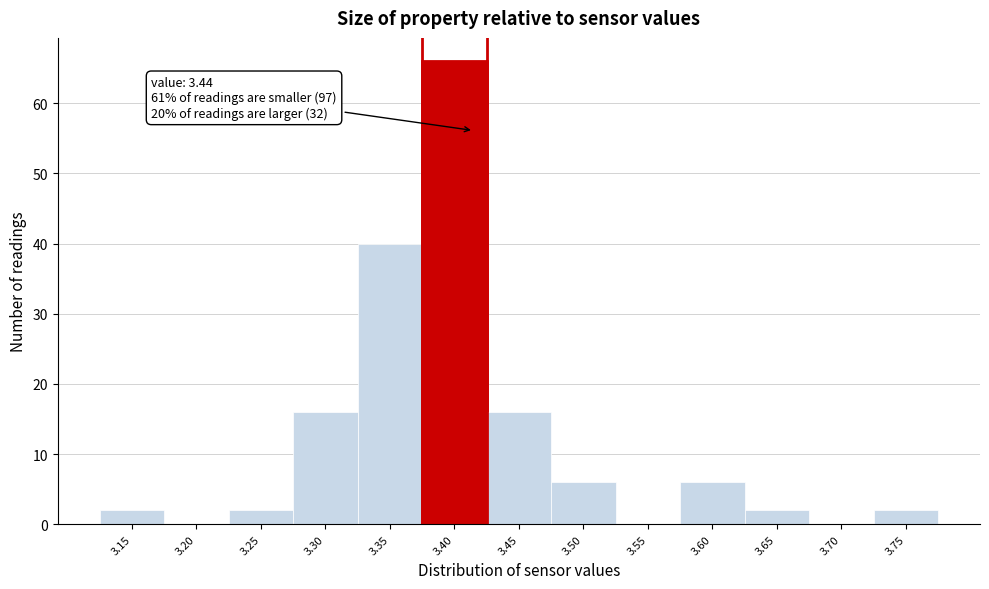

Reading left to right, what are all the values shown in this chart?

3.15=2	3.20=0	3.25=2	3.30=16	3.35=40	3.40=66	3.45=16	3.50=6	3.55=0	3.60=6	3.65=2	3.70=0	3.75=2